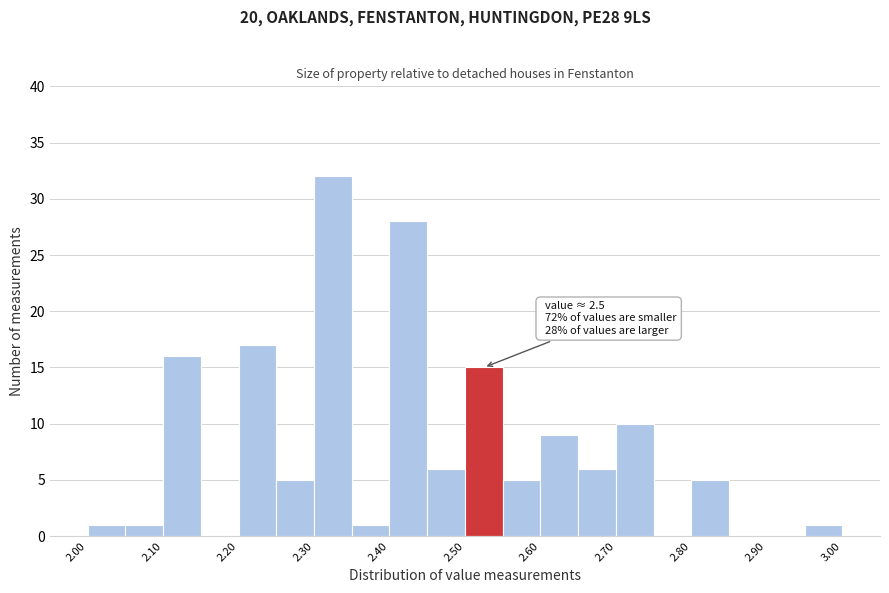

Over which range of the x-axis is the bar tallest?

2.30 to 2.35